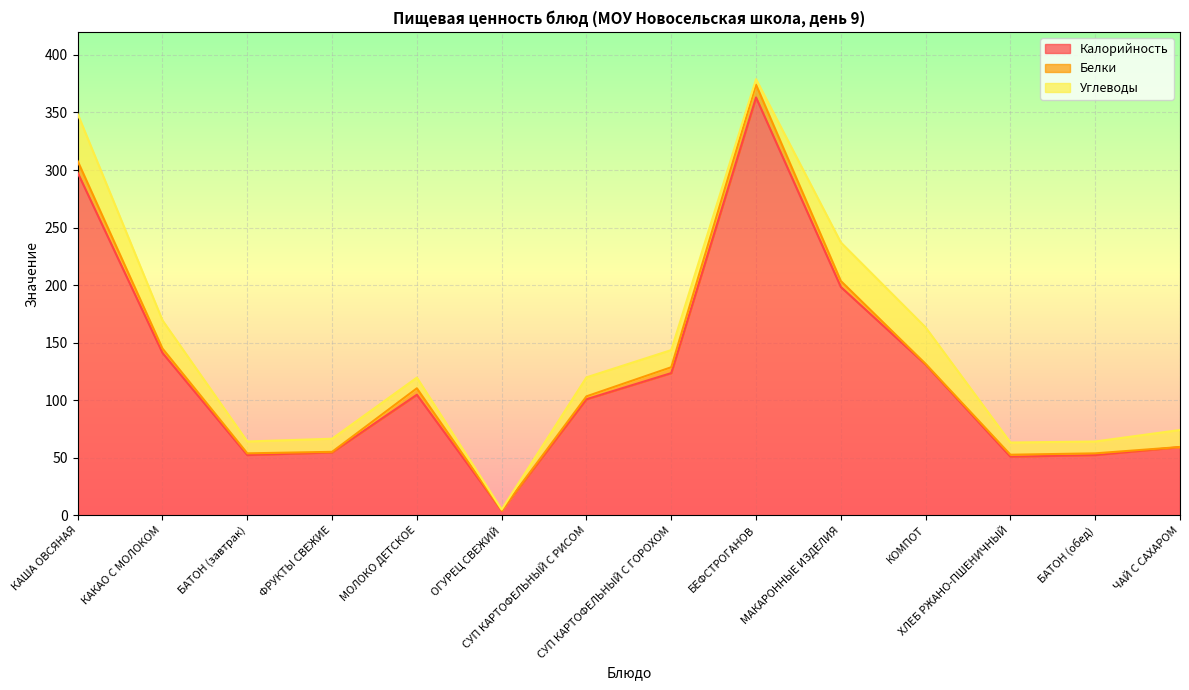

The Белки series shows 2.5 at БАТОН (завтрак). True or false?

False